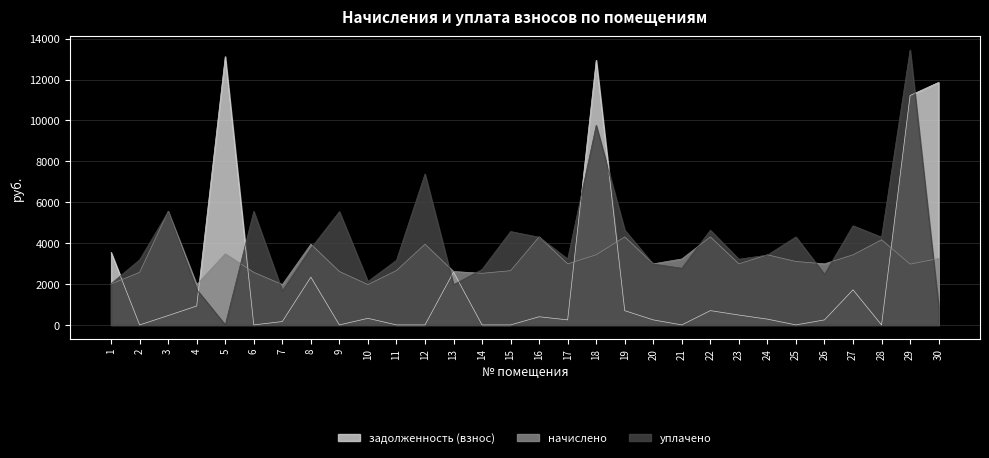

Which series has the largest total across all categories?

уплачено